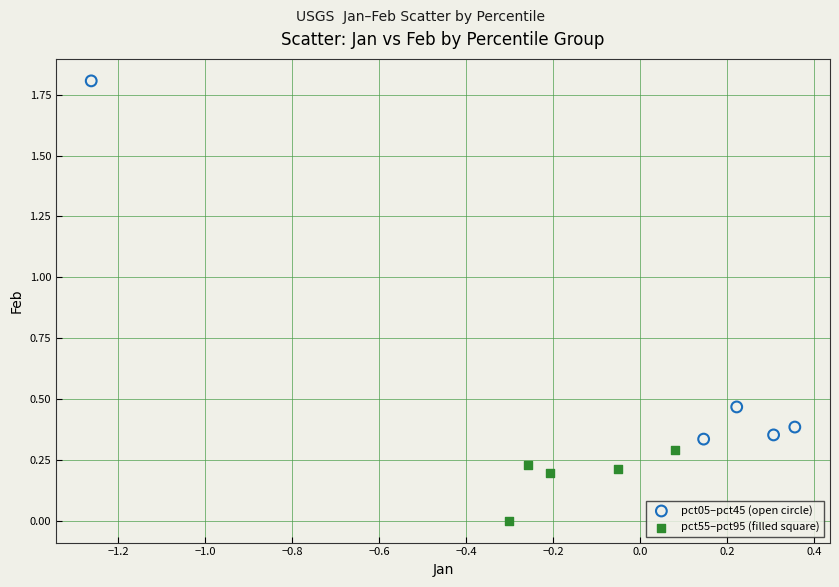

Which series contains the lowest Y value?

pct55–pct95 (filled square)